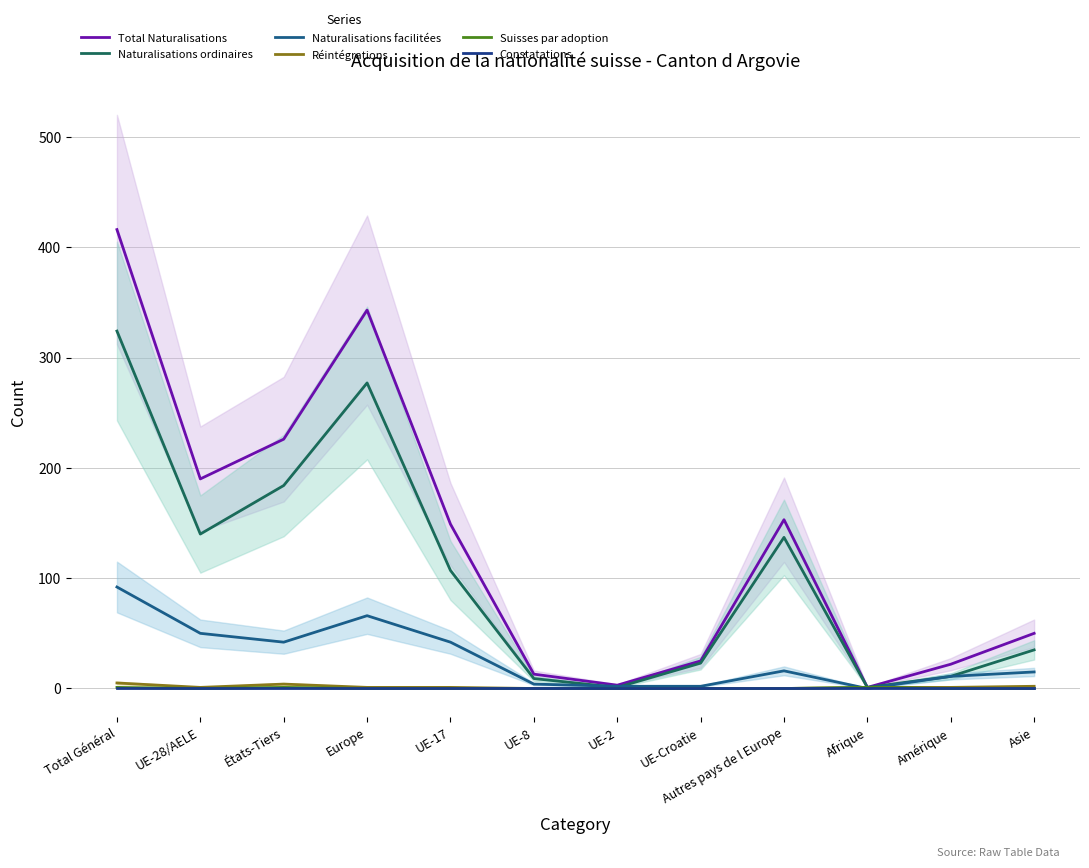

How many data points in Total Naturalisations are less than 149?

6